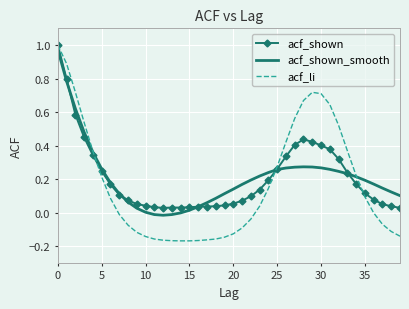

What are all the series names shown in the legend?

acf_shown, acf_shown_smooth, acf_li